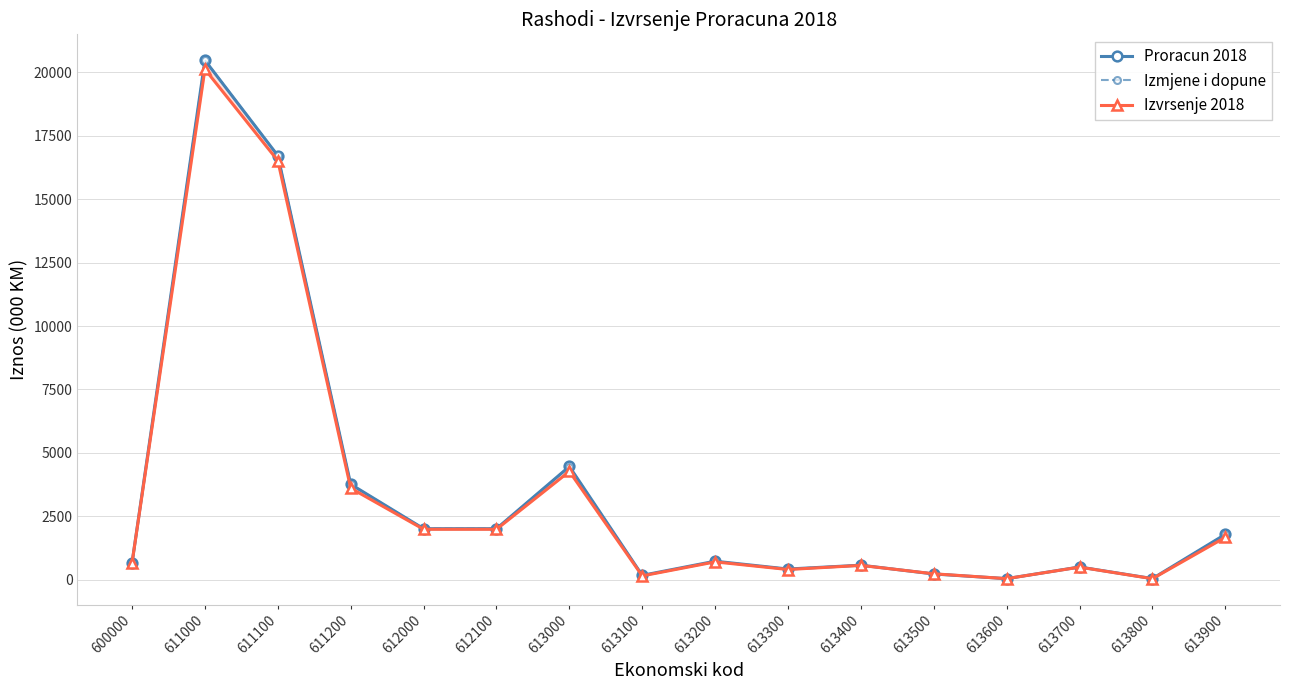

Between 613600 and 611100, which is larger?

611100